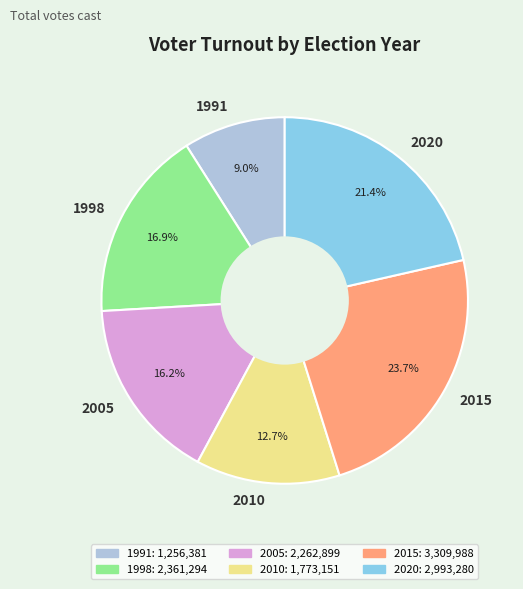

How many segments does this pie chart have?

6